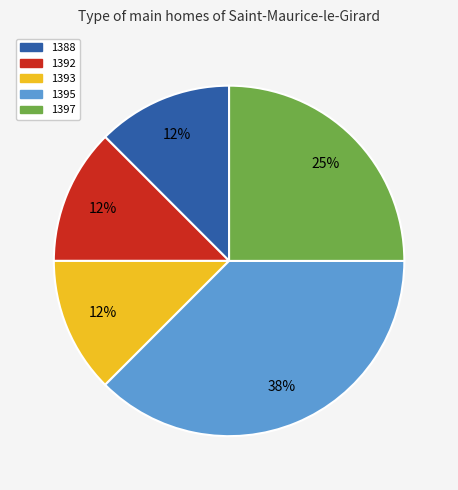

Count the number of slices in the pie.

5